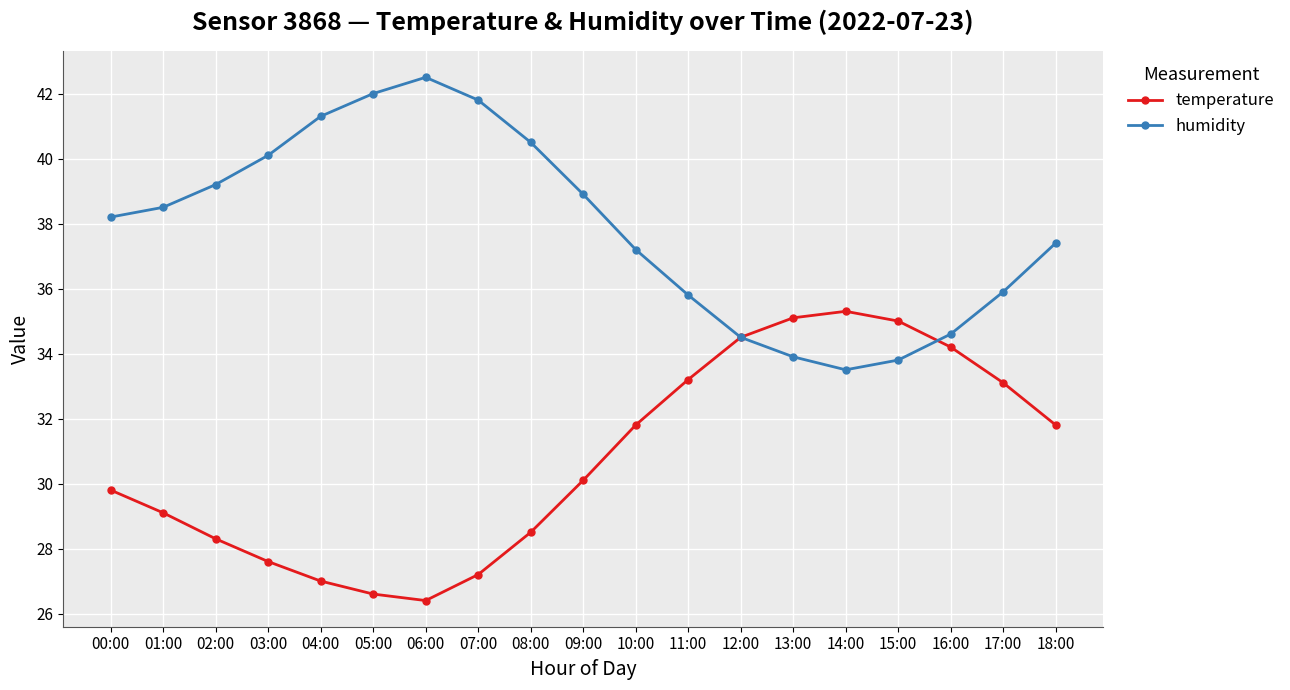

What is the difference between the maximum and minimum values in the temperature series?

8.9